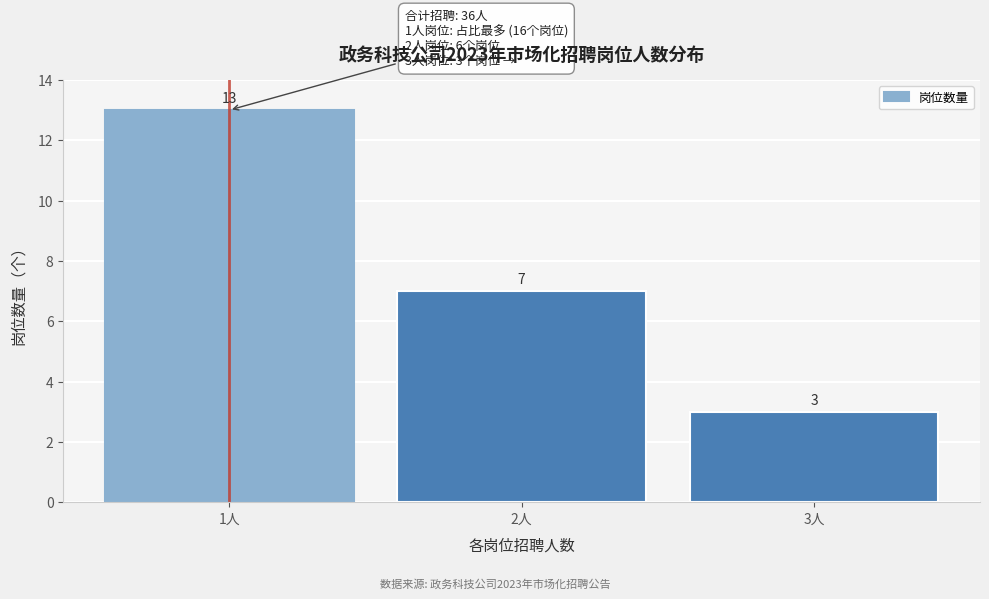

Reading left to right, list all the values displayed in this chart.

1人=13	2人=7	3人=3